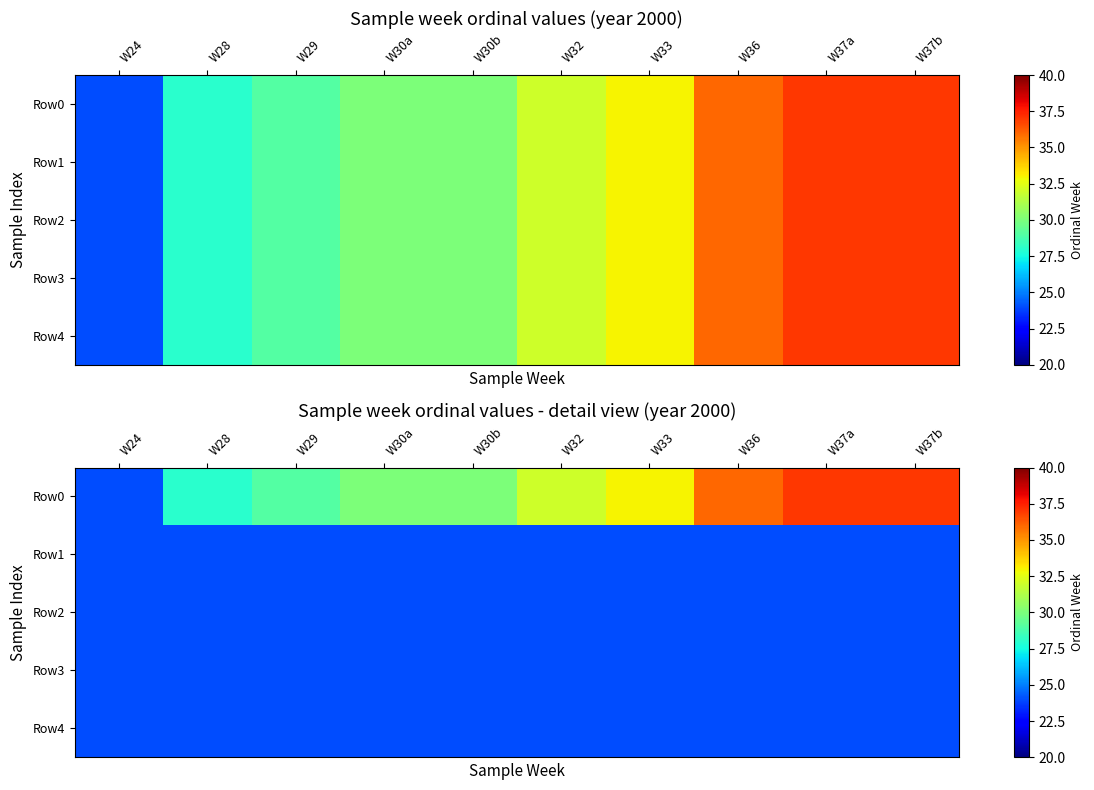

True or false: Row0 has a value of 41 at W30b.

False